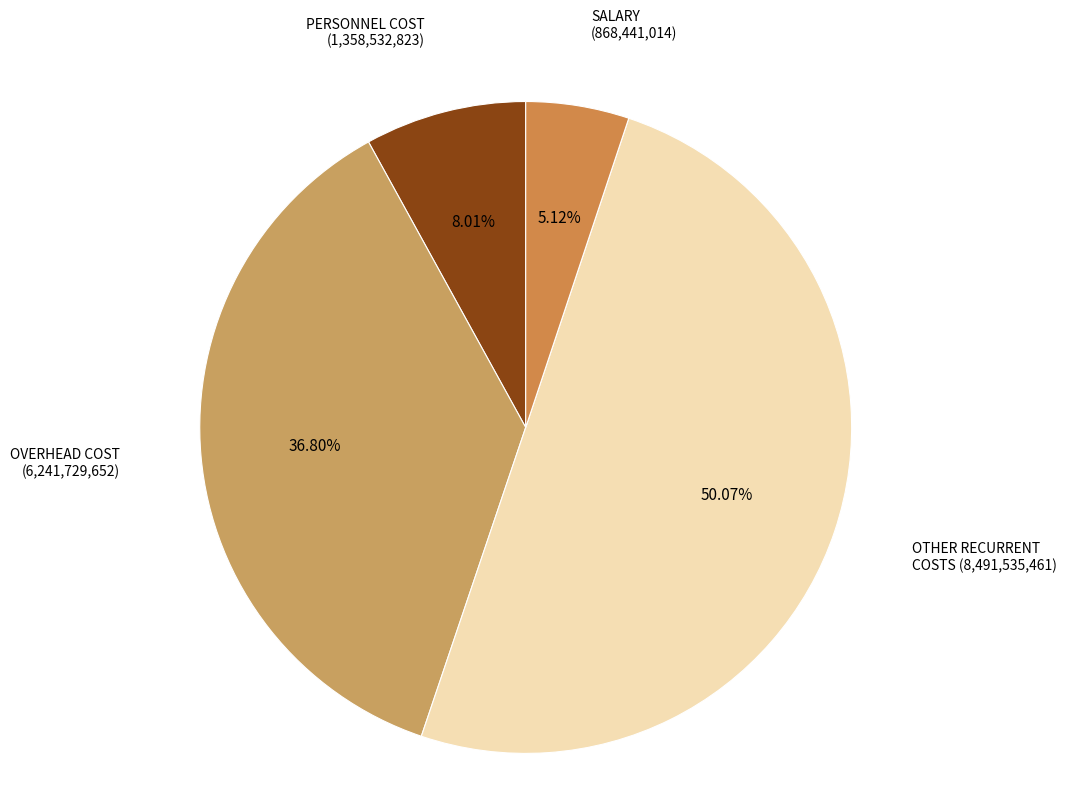

To the nearest percent, what is the average slice percentage?

25%